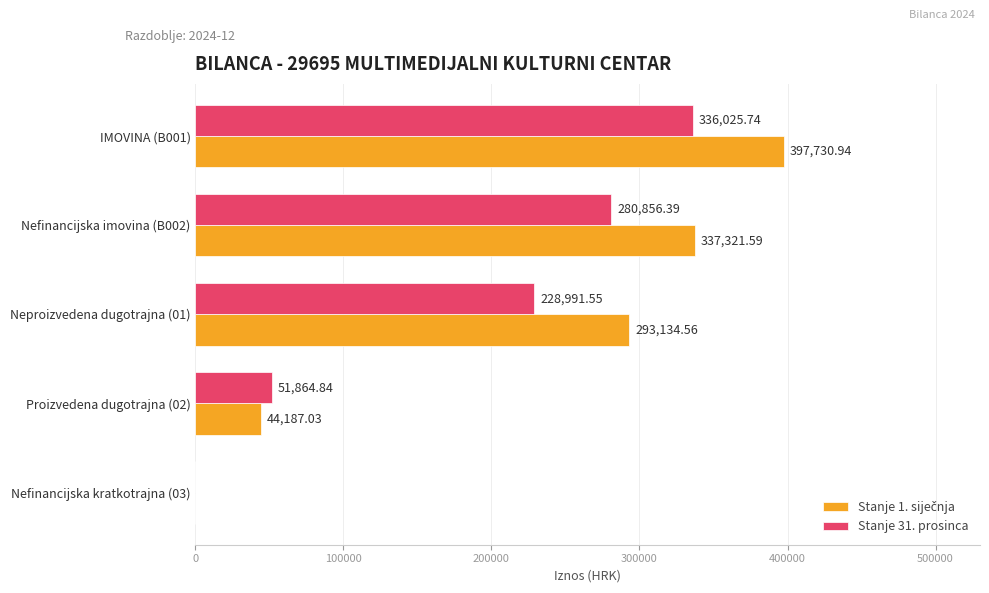

What is the total value across all series at Nefinancijska imovina (B002)?

618178.0